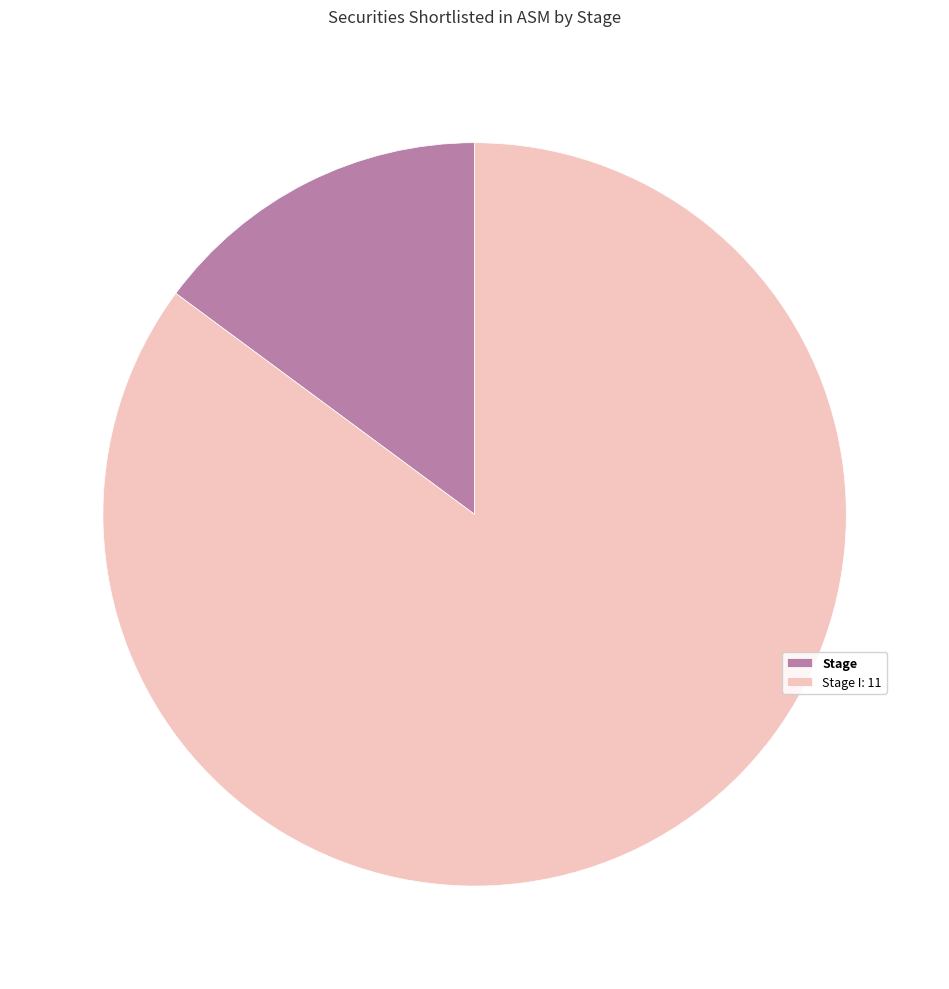

Which slice is the largest?

Stage I: 11